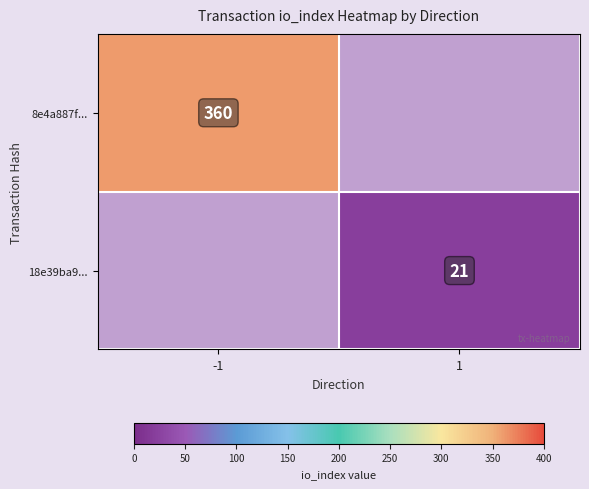

At how many categories does at least one series exceed 342?

1